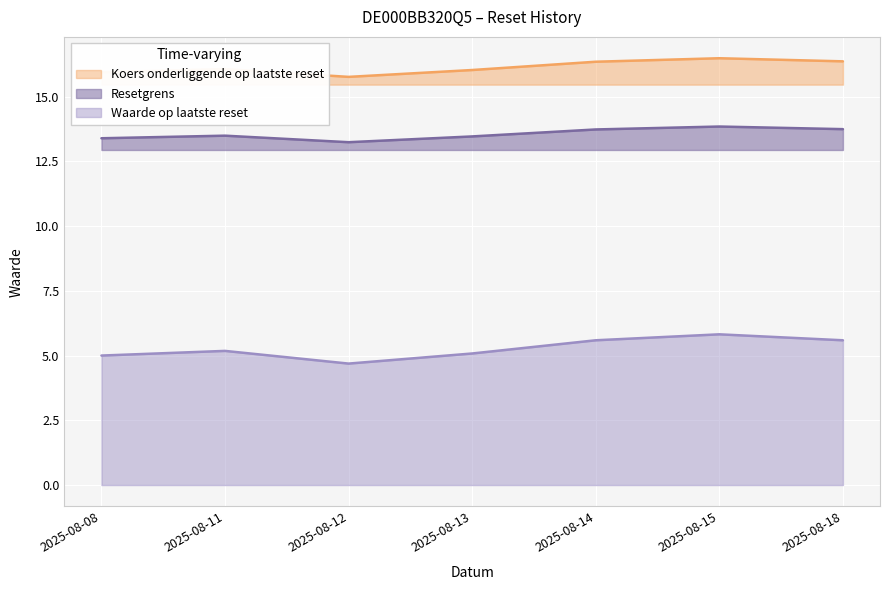

True or false: Koers onderliggende op laatste reset has more than 0 interior local peaks.

True